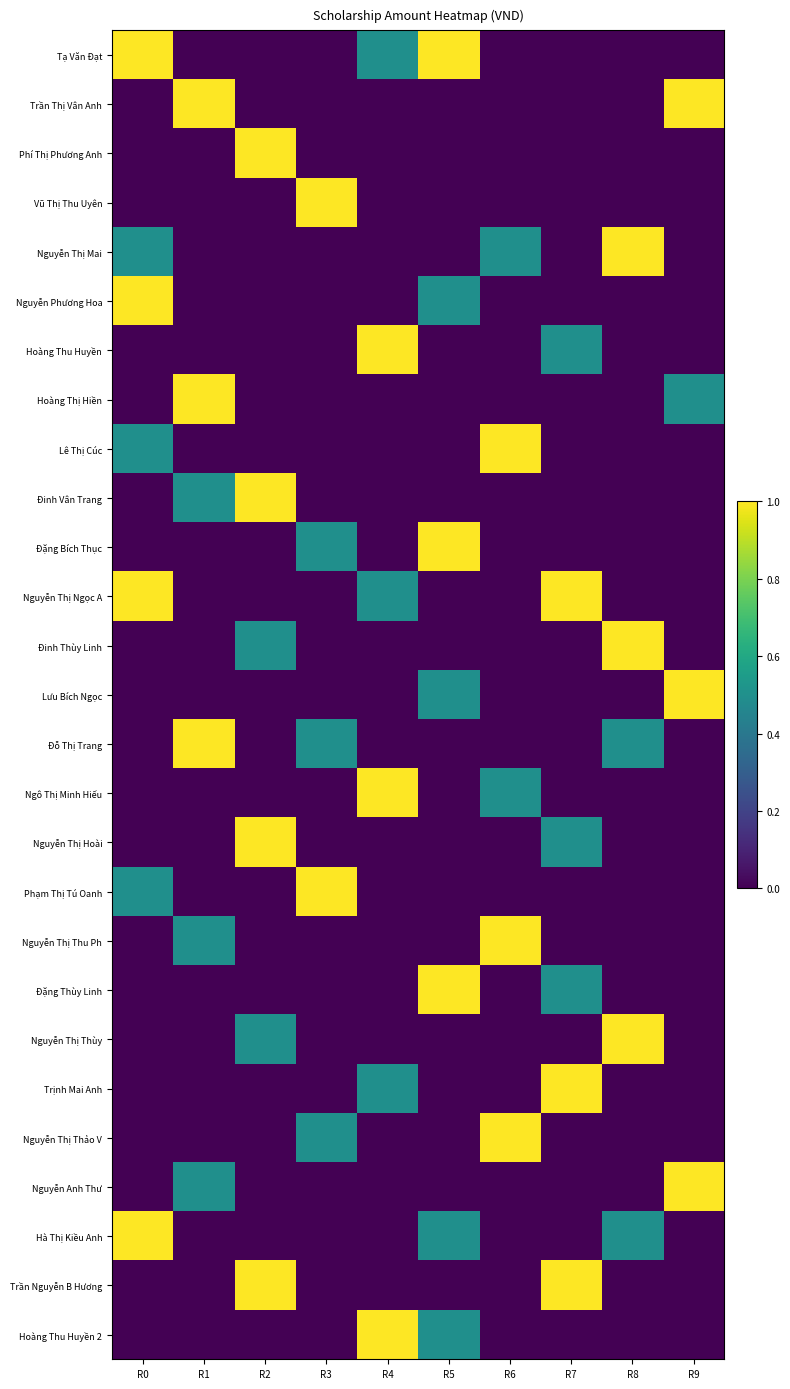

Reading left to right, what are all the values shown in this chart?

Tạ Văn Đạt: R0=1.0	R1=0.0	R2=0.0	R3=0.0	R4=0.5	R5=1.0	R6=0.0	R7=0.0	R8=0.0	R9=0.0
Trần Thị Vân Anh: R0=0.0	R1=1.0	R2=0.0	R3=0.0	R4=0.0	R5=0.0	R6=0.0	R7=0.0	R8=0.0	R9=1.0
Phí Thị Phương Anh: R0=0.0	R1=0.0	R2=1.0	R3=0.0	R4=0.0	R5=0.0	R6=0.0	R7=0.0	R8=0.0	R9=0.0
Vũ Thị Thu Uyên: R0=0.0	R1=0.0	R2=0.0	R3=1.0	R4=0.0	R5=0.0	R6=0.0	R7=0.0	R8=0.0	R9=0.0
Nguyễn Thị Mai: R0=0.5	R1=0.0	R2=0.0	R3=0.0	R4=0.0	R5=0.0	R6=0.5	R7=0.0	R8=1.0	R9=0.0
Nguyễn Phương Hoa: R0=1.0	R1=0.0	R2=0.0	R3=0.0	R4=0.0	R5=0.5	R6=0.0	R7=0.0	R8=0.0	R9=0.0
Hoàng Thu Huyền: R0=0.0	R1=0.0	R2=0.0	R3=0.0	R4=1.0	R5=0.0	R6=0.0	R7=0.5	R8=0.0	R9=0.0
Hoàng Thị Hiền: R0=0.0	R1=1.0	R2=0.0	R3=0.0	R4=0.0	R5=0.0	R6=0.0	R7=0.0	R8=0.0	R9=0.5
Lê Thị Cúc: R0=0.5	R1=0.0	R2=0.0	R3=0.0	R4=0.0	R5=0.0	R6=1.0	R7=0.0	R8=0.0	R9=0.0
Đinh Vân Trang: R0=0.0	R1=0.5	R2=1.0	R3=0.0	R4=0.0	R5=0.0	R6=0.0	R7=0.0	R8=0.0	R9=0.0
Đặng Bích Thục: R0=0.0	R1=0.0	R2=0.0	R3=0.5	R4=0.0	R5=1.0	R6=0.0	R7=0.0	R8=0.0	R9=0.0
Nguyễn Thị Ngọc A: R0=1.0	R1=0.0	R2=0.0	R3=0.0	R4=0.5	R5=0.0	R6=0.0	R7=1.0	R8=0.0	R9=0.0
Đinh Thùy Linh: R0=0.0	R1=0.0	R2=0.5	R3=0.0	R4=0.0	R5=0.0	R6=0.0	R7=0.0	R8=1.0	R9=0.0
Lưu Bích Ngọc: R0=0.0	R1=0.0	R2=0.0	R3=0.0	R4=0.0	R5=0.5	R6=0.0	R7=0.0	R8=0.0	R9=1.0
Đỗ Thị Trang: R0=0.0	R1=1.0	R2=0.0	R3=0.5	R4=0.0	R5=0.0	R6=0.0	R7=0.0	R8=0.5	R9=0.0
Ngô Thị Minh Hiếu: R0=0.0	R1=0.0	R2=0.0	R3=0.0	R4=1.0	R5=0.0	R6=0.5	R7=0.0	R8=0.0	R9=0.0
Nguyễn Thị Hoài: R0=0.0	R1=0.0	R2=1.0	R3=0.0	R4=0.0	R5=0.0	R6=0.0	R7=0.5	R8=0.0	R9=0.0
Phạm Thị Tú Oanh: R0=0.5	R1=0.0	R2=0.0	R3=1.0	R4=0.0	R5=0.0	R6=0.0	R7=0.0	R8=0.0	R9=0.0
Nguyễn Thị Thu Ph: R0=0.0	R1=0.5	R2=0.0	R3=0.0	R4=0.0	R5=0.0	R6=1.0	R7=0.0	R8=0.0	R9=0.0
Đặng Thùy Linh: R0=0.0	R1=0.0	R2=0.0	R3=0.0	R4=0.0	R5=1.0	R6=0.0	R7=0.5	R8=0.0	R9=0.0
Nguyễn Thị Thùy: R0=0.0	R1=0.0	R2=0.5	R3=0.0	R4=0.0	R5=0.0	R6=0.0	R7=0.0	R8=1.0	R9=0.0
Trịnh Mai Anh: R0=0.0	R1=0.0	R2=0.0	R3=0.0	R4=0.5	R5=0.0	R6=0.0	R7=1.0	R8=0.0	R9=0.0
Nguyễn Thị Thảo V: R0=0.0	R1=0.0	R2=0.0	R3=0.5	R4=0.0	R5=0.0	R6=1.0	R7=0.0	R8=0.0	R9=0.0
Nguyễn Anh Thư: R0=0.0	R1=0.5	R2=0.0	R3=0.0	R4=0.0	R5=0.0	R6=0.0	R7=0.0	R8=0.0	R9=1.0
Hà Thị Kiều Anh: R0=1.0	R1=0.0	R2=0.0	R3=0.0	R4=0.0	R5=0.5	R6=0.0	R7=0.0	R8=0.5	R9=0.0
Trần Nguyễn B Hương: R0=0.0	R1=0.0	R2=1.0	R3=0.0	R4=0.0	R5=0.0	R6=0.0	R7=1.0	R8=0.0	R9=0.0
Hoàng Thu Huyền 2: R0=0.0	R1=0.0	R2=0.0	R3=0.0	R4=1.0	R5=0.5	R6=0.0	R7=0.0	R8=0.0	R9=0.0